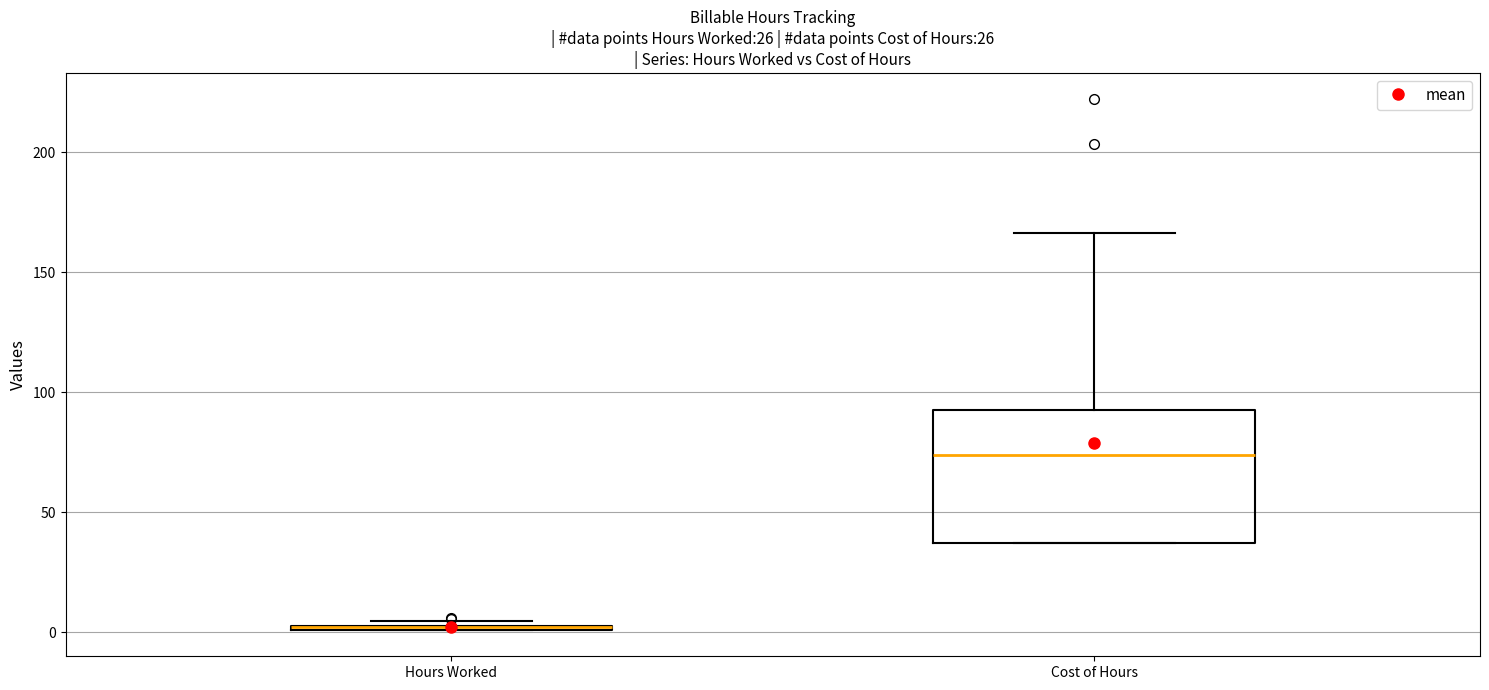

Where does the median line of the box for Cost of Hours sit on the y-axis? The values are not printed on the chart, so give them approximately, as read against the axis.

75